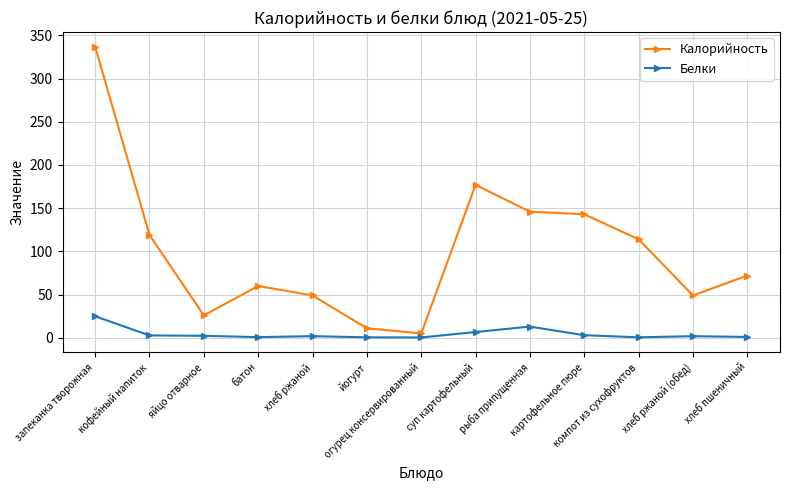

Where does the Белки series first go above 1?

запеканка творожная